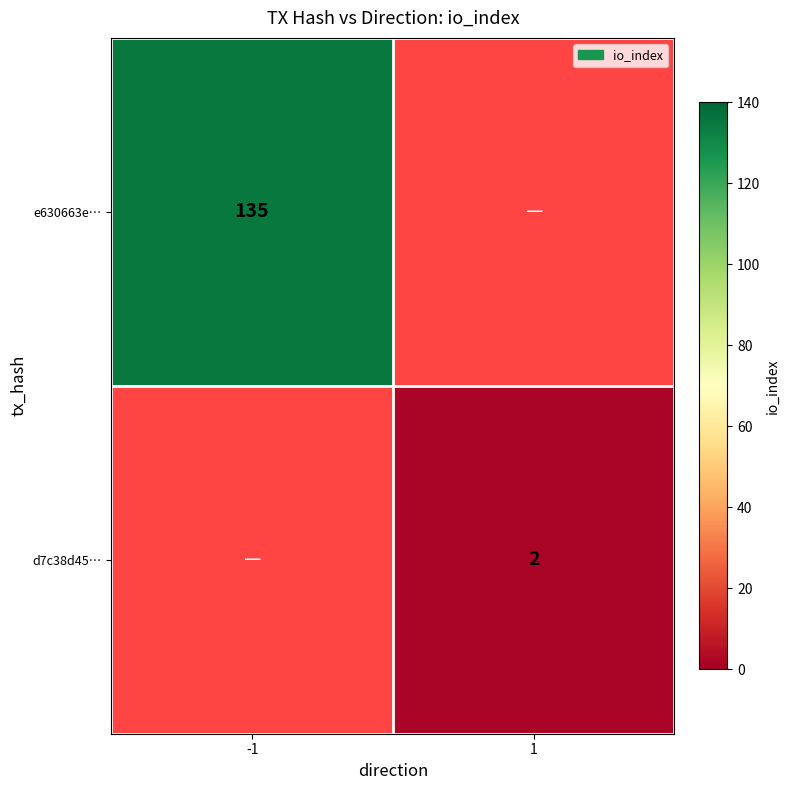

At how many categories does at least one series exceed 105?

1